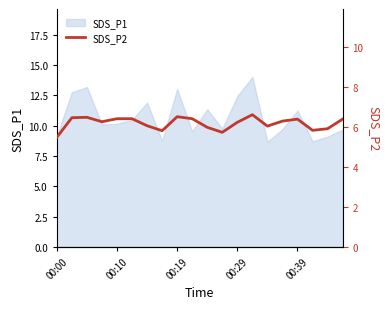

What is the maximum value for SDS_P1?

14.0